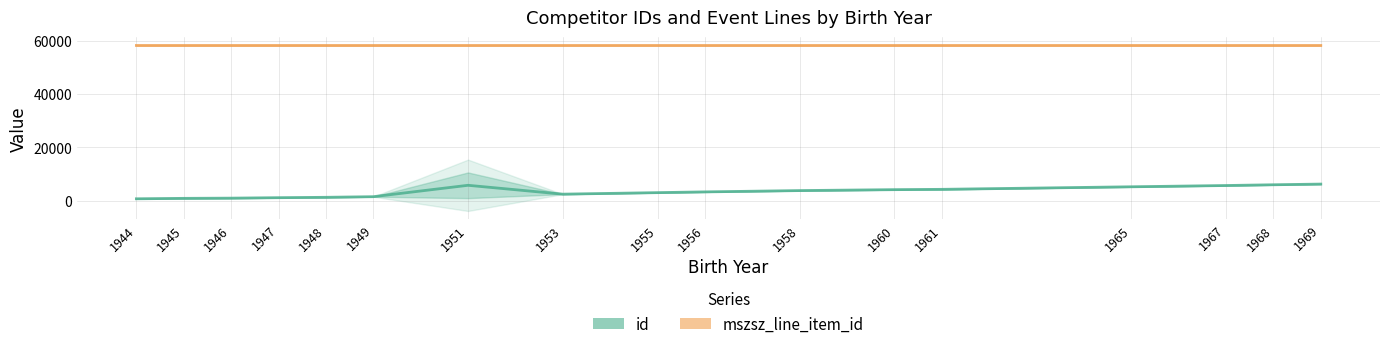

What is the value of the mszsz_line_item_id point at the 1st from the left?

58332.5